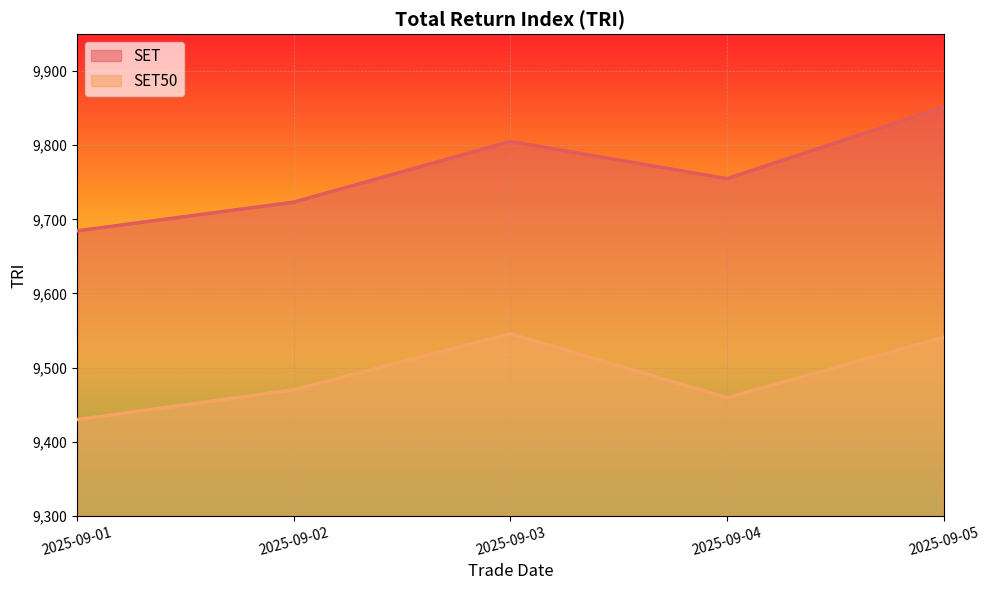

Where is SET50 nearest to the value 9487?

2025-09-02